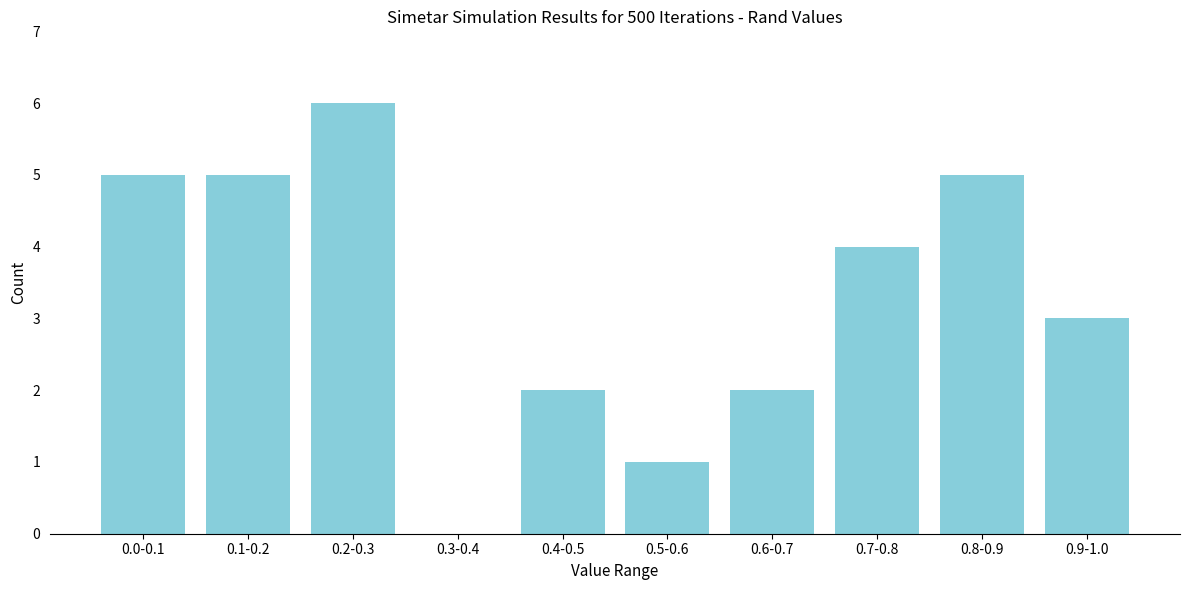

Reading left to right, transcribe all the data shown in this chart.

0.0-0.1=5	0.1-0.2=5	0.2-0.3=6	0.3-0.4=0	0.4-0.5=2	0.5-0.6=1	0.6-0.7=2	0.7-0.8=4	0.8-0.9=5	0.9-1.0=3